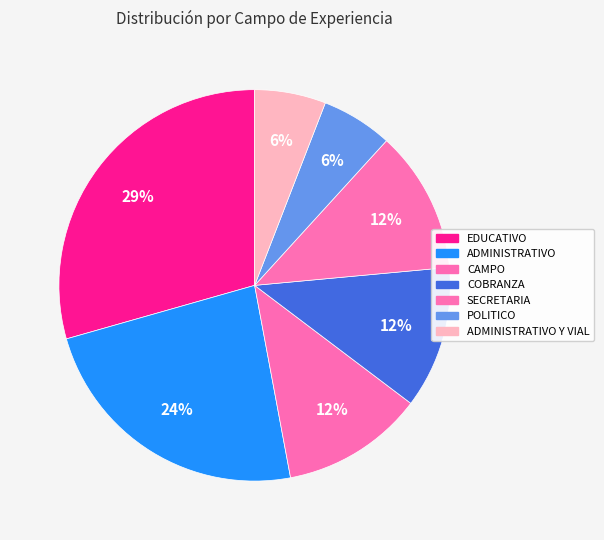

To the nearest percent, what is the average slice percentage?

14%